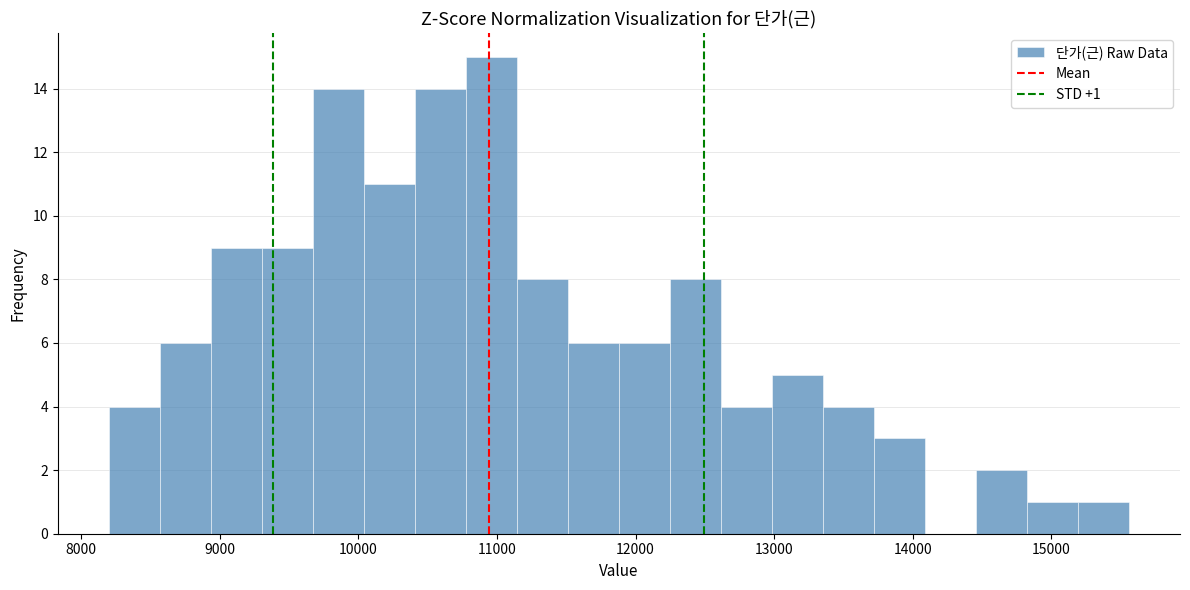

Around what value on the x-axis is the tallest bar? Give the approximate position of its centre, as read against the axis.

11000